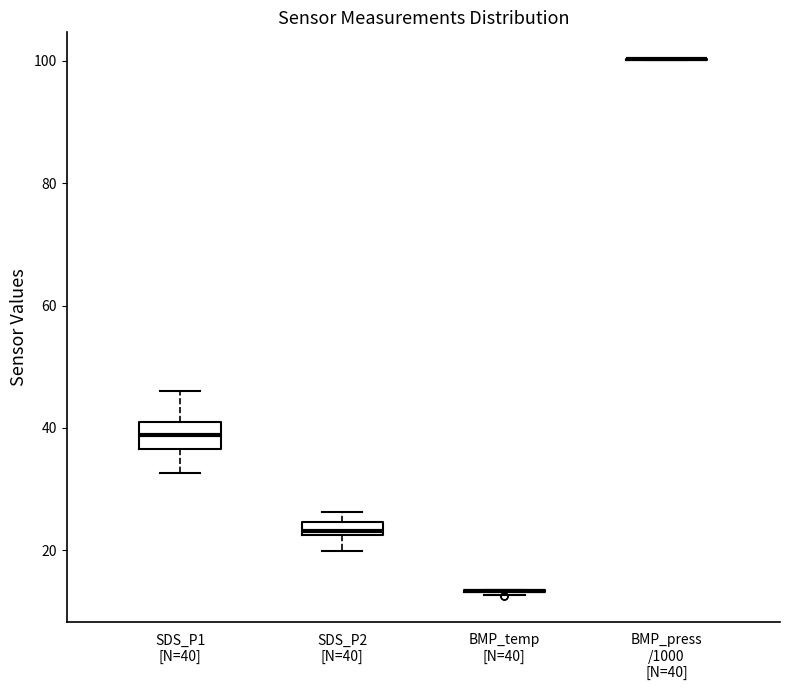

Which box is the tallest, from its lower edge to its upper edge?

SDS_P1 [N=40]